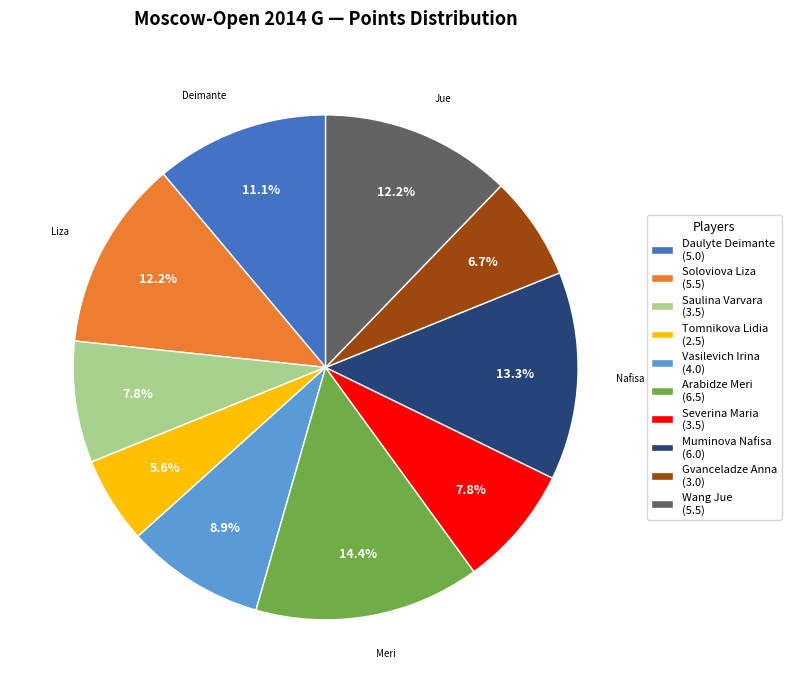

What is the largest slice in the pie chart?

Arabidze Meri